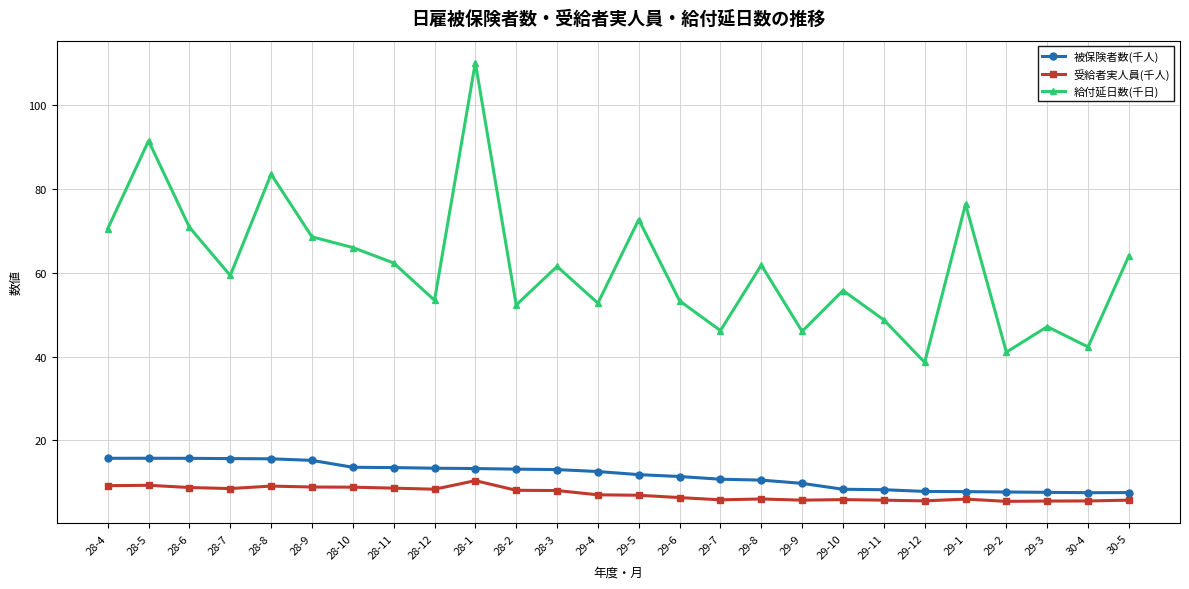

Rank the series by their maximum value, from lowest to highest.

受給者実人員(千人), 被保険者数(千人), 給付延日数(千日)